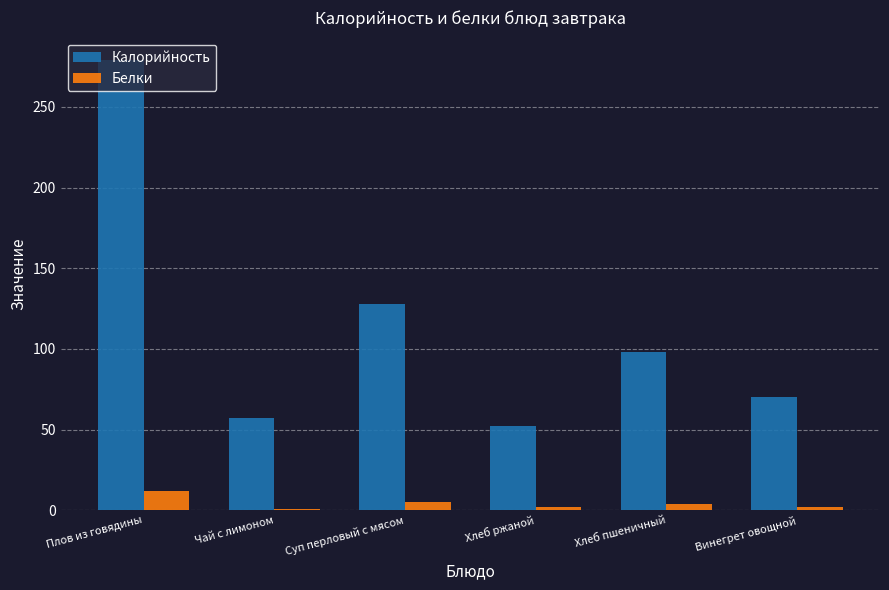

What is the maximum value shown in the chart?

279